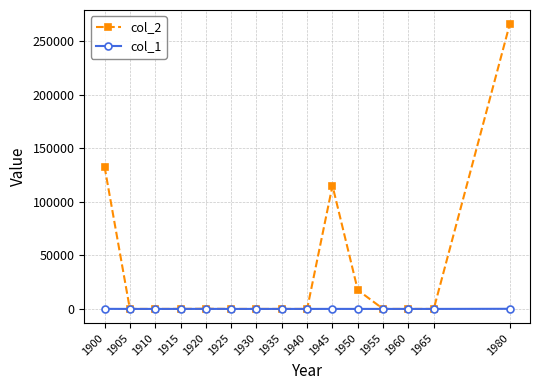

List the series in order of their overall mean, lowest first.

col_1, col_2